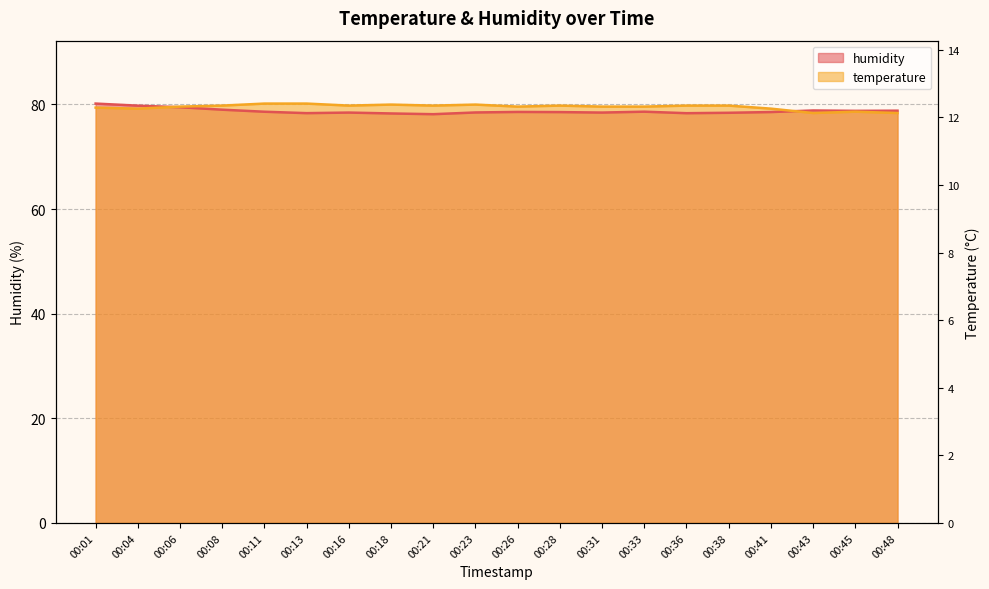

What is the sum of all humidity values?

1574.6